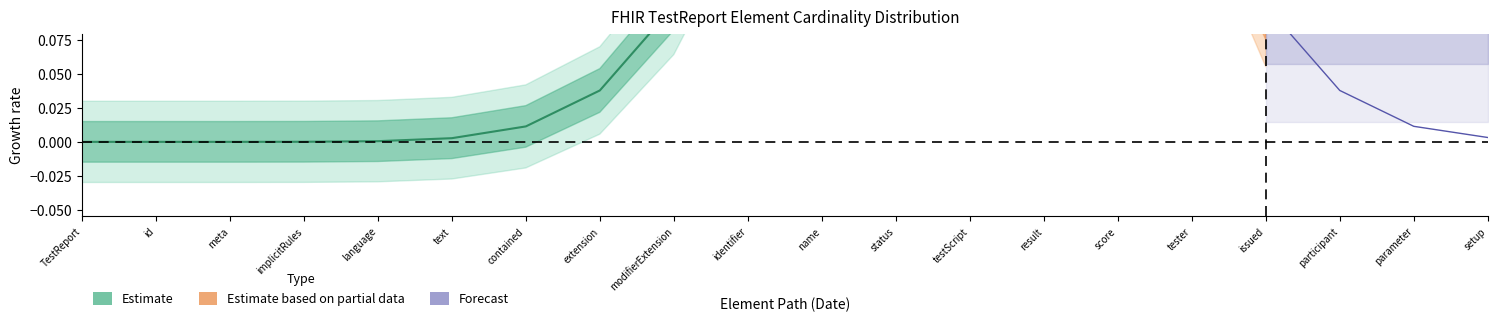

Is this an area chart (filled region under the line)?

No